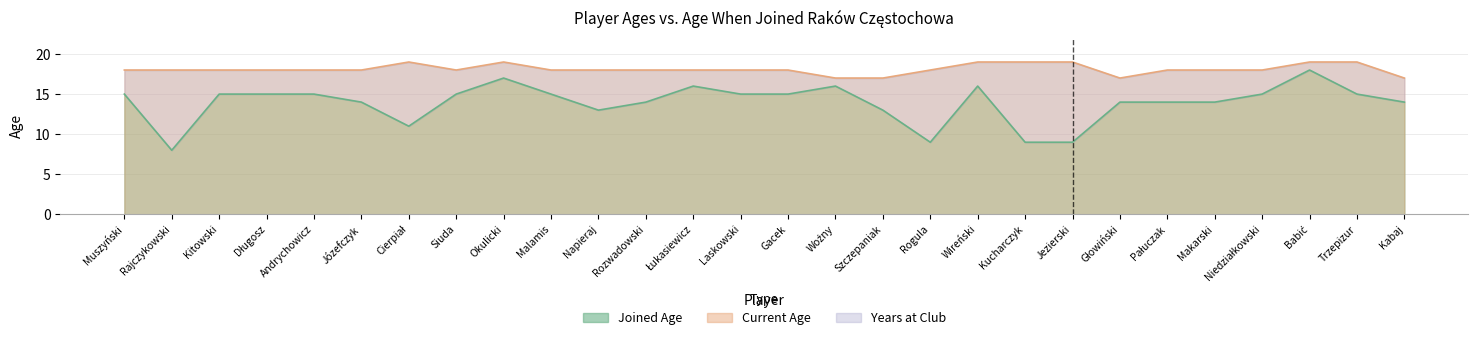

What is the total value across all series at Kucharczyk?

28